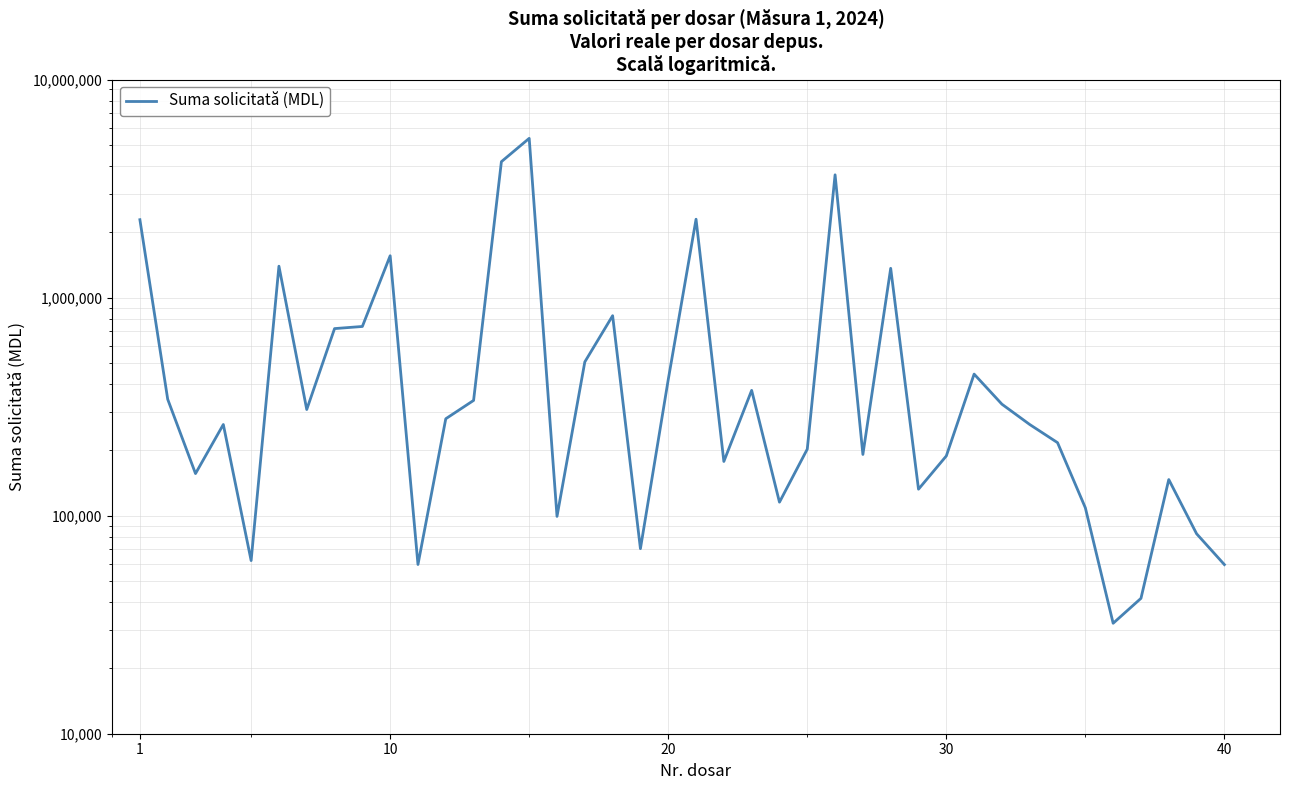

What is the change in value from 15 to 33?

+116919